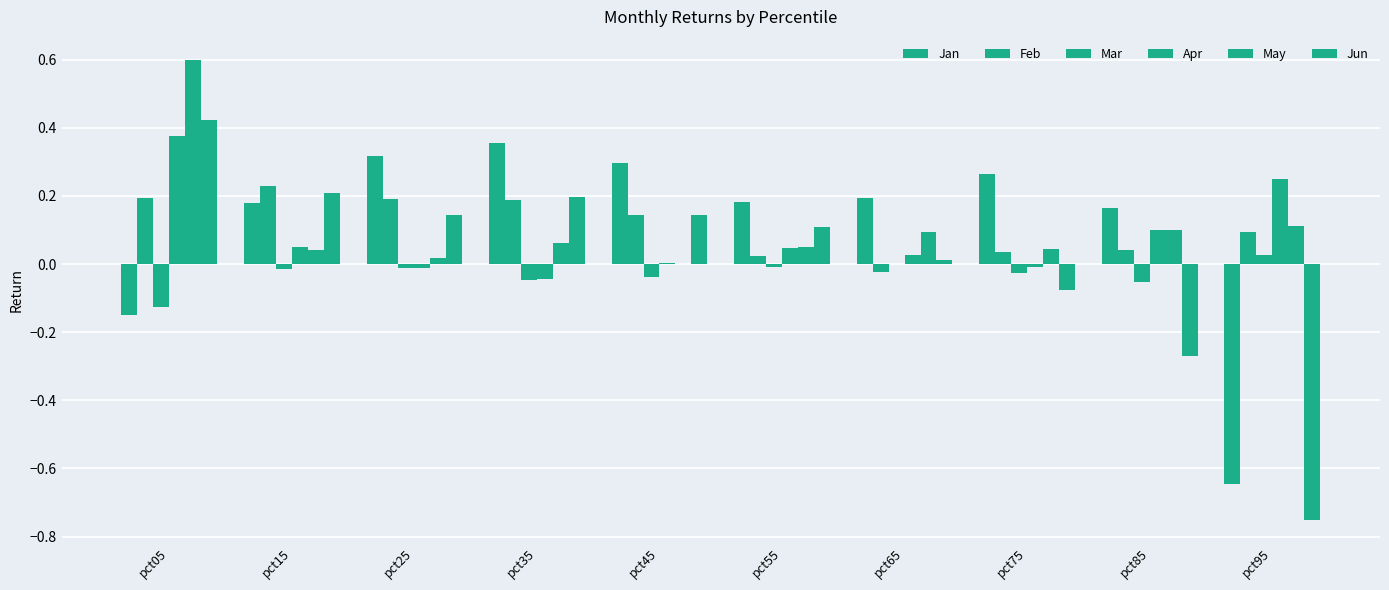

Reading right to left, transcribe all the data shown in this chart.

Jan: pct95=-0.6	pct85=0.2	pct75=0.3	pct65=0.2	pct55=0.2	pct45=0.3	pct35=0.4	pct25=0.3	pct15=0.2	pct05=-0.1
Feb: pct95=0.1	pct85=0.0	pct75=0.0	pct65=-0.0	pct55=0.0	pct45=0.1	pct35=0.2	pct25=0.2	pct15=0.2	pct05=0.2
Mar: pct95=0.0	pct85=-0.1	pct75=-0.0	pct65=-0.0	pct55=-0.0	pct45=-0.0	pct35=-0.0	pct25=-0.0	pct15=-0.0	pct05=-0.1
Apr: pct95=0.2	pct85=0.1	pct75=-0.0	pct65=0.0	pct55=0.0	pct45=0.0	pct35=-0.0	pct25=-0.0	pct15=0.1	pct05=0.4
May: pct95=0.1	pct85=0.1	pct75=0.0	pct65=0.1	pct55=0.0	pct45=-0.0	pct35=0.1	pct25=0.0	pct15=0.0	pct05=0.6
Jun: pct95=-0.8	pct85=-0.3	pct75=-0.1	pct65=0.0	pct55=0.1	pct45=0.1	pct35=0.2	pct25=0.1	pct15=0.2	pct05=0.4